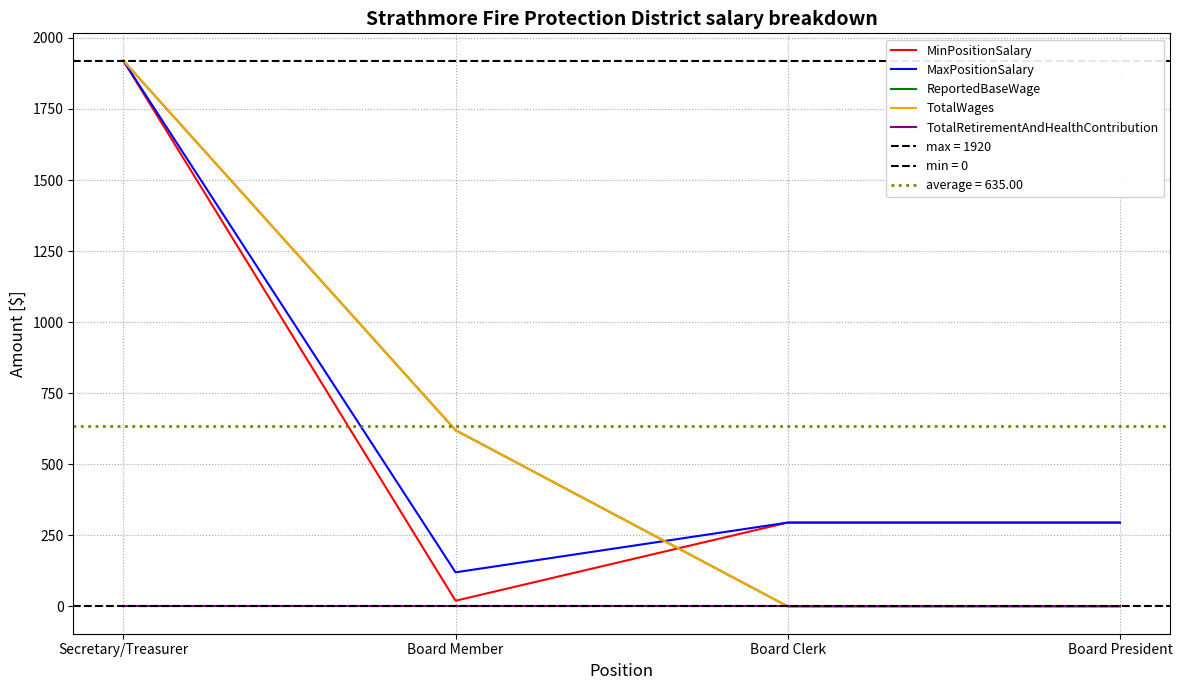

At which label does ReportedBaseWage first exceed 620?

Secretary/Treasurer